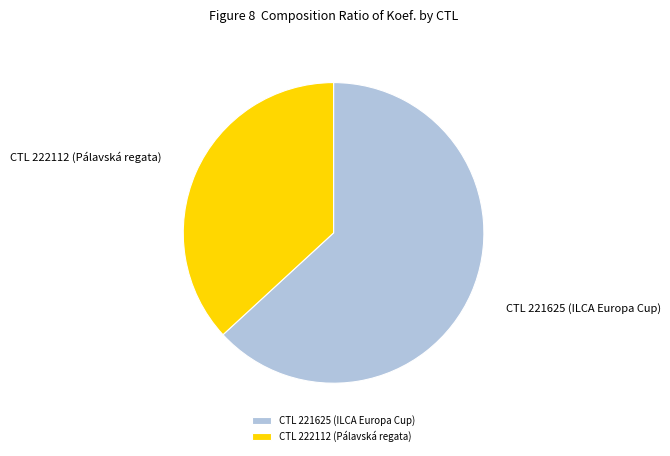

Which category has the smallest portion of the pie?

CTL 222112 (Pálavská regata)